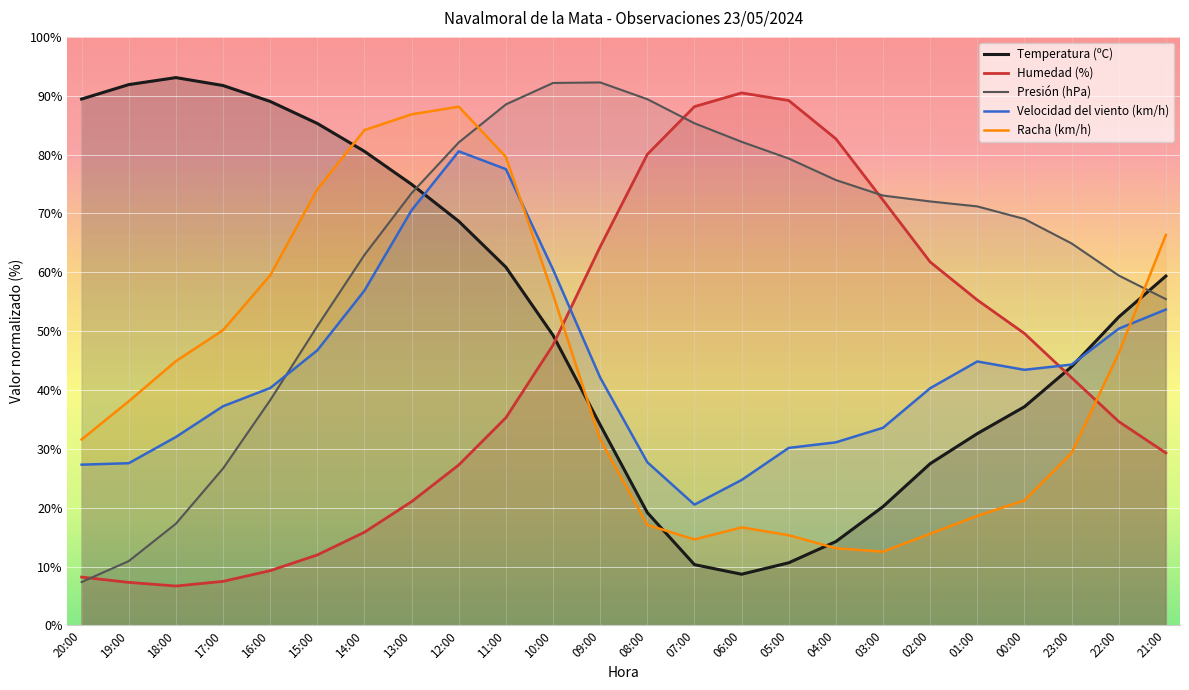

What is the maximum value for Racha (km/h)?

88.1